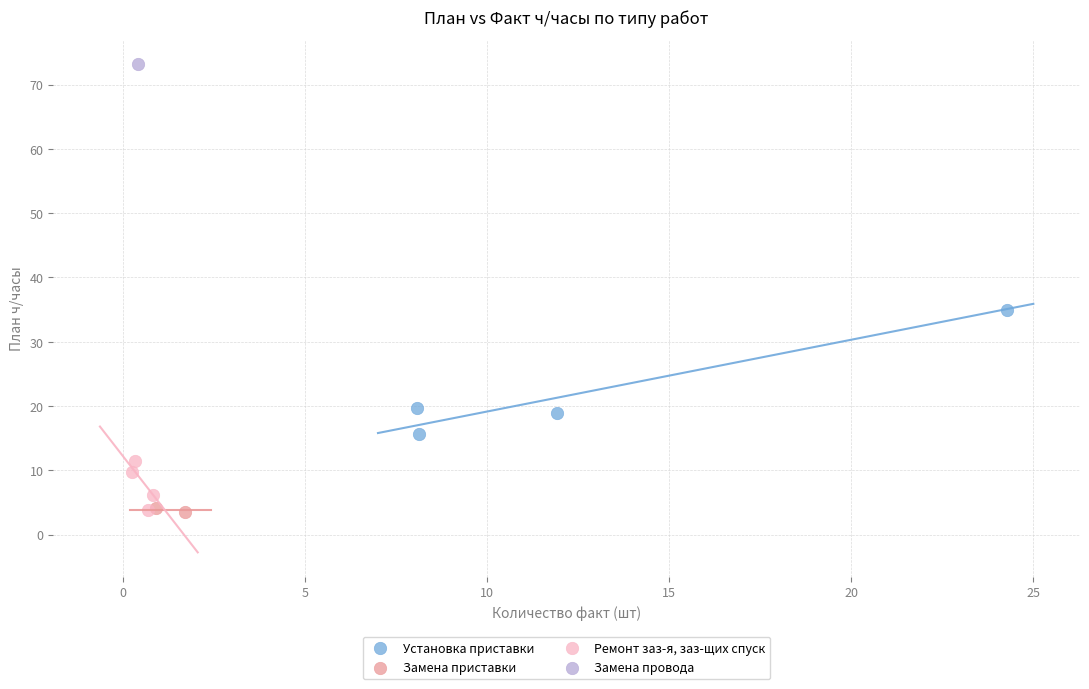

Which series contains the highest Y value?

Замена провода